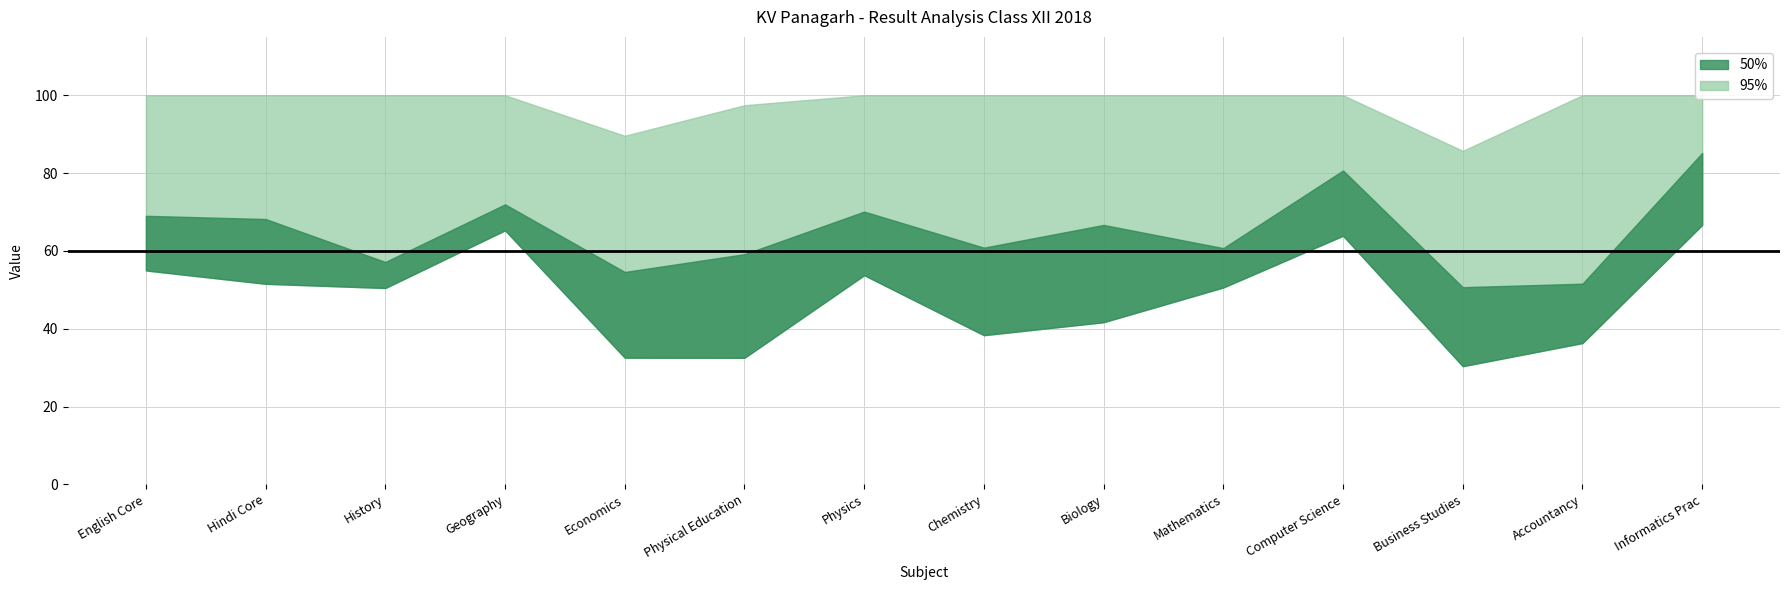

True or false: Pass Percentage and 60-74 cross at least once.

False